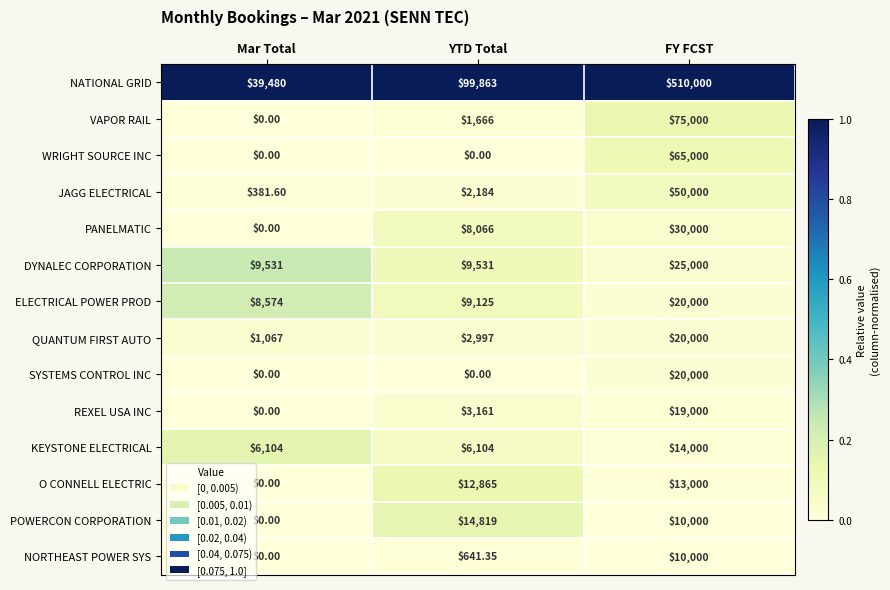

Which series has the widest spread of values?

NATIONAL GRID